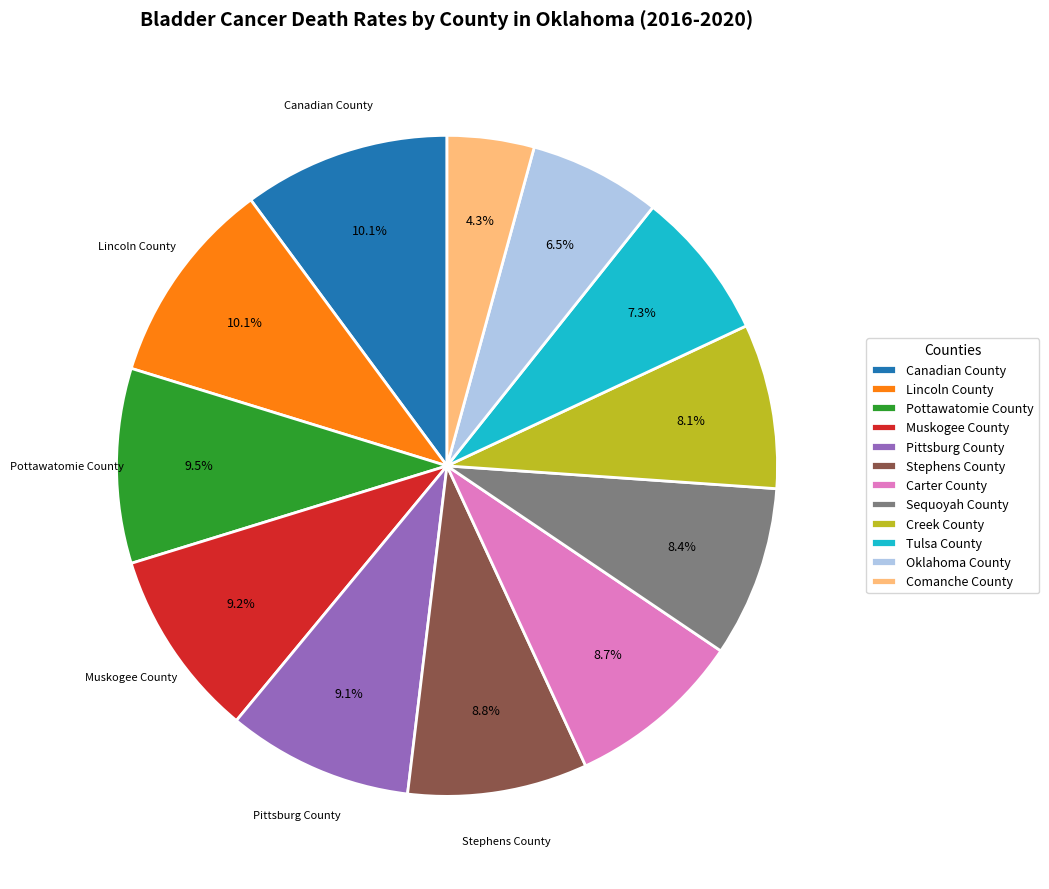

Which category has the smallest portion of the pie?

Comanche County